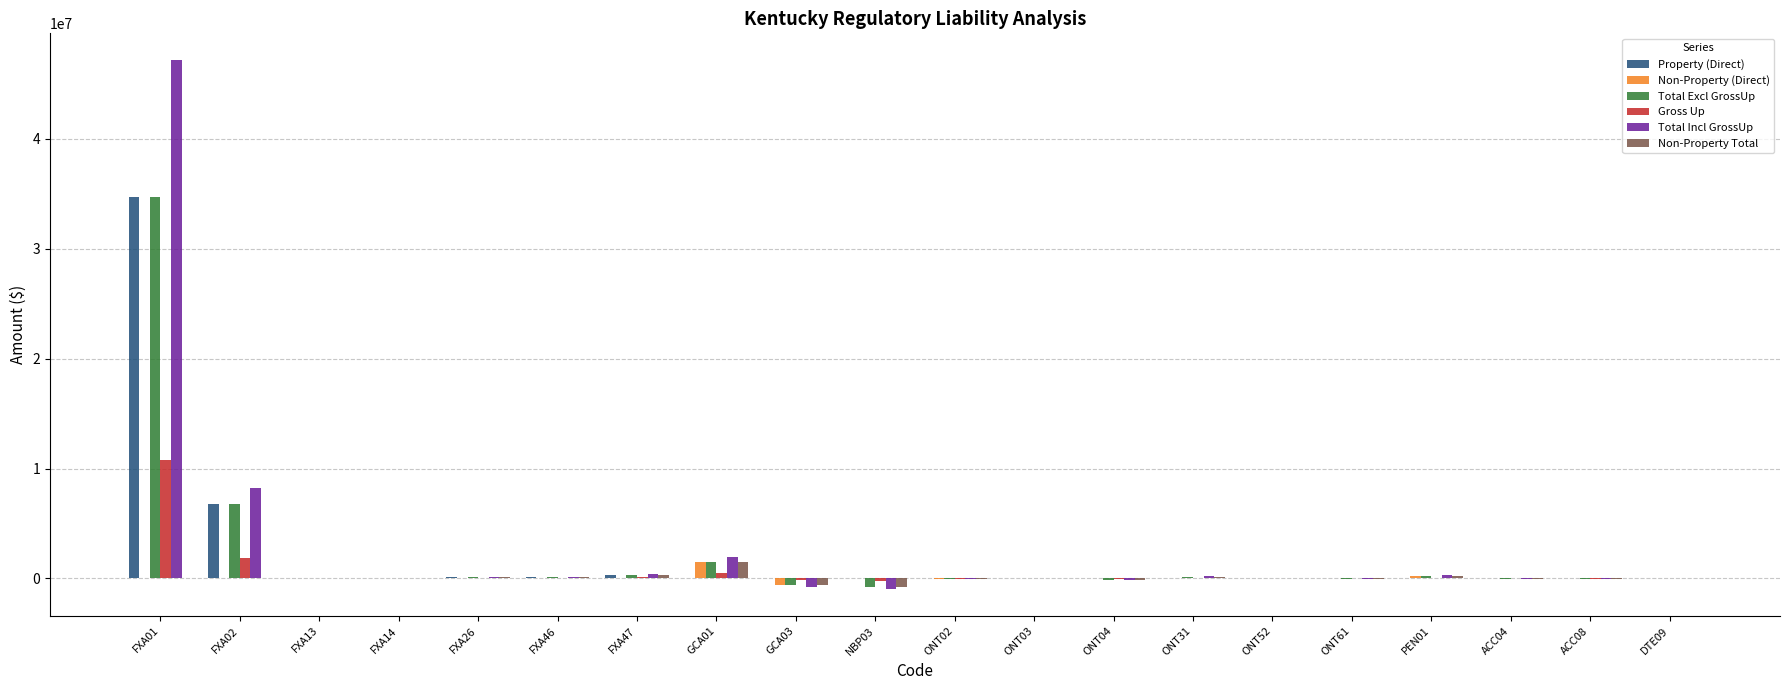

At which category is the sum across all series the highest?

FXA01